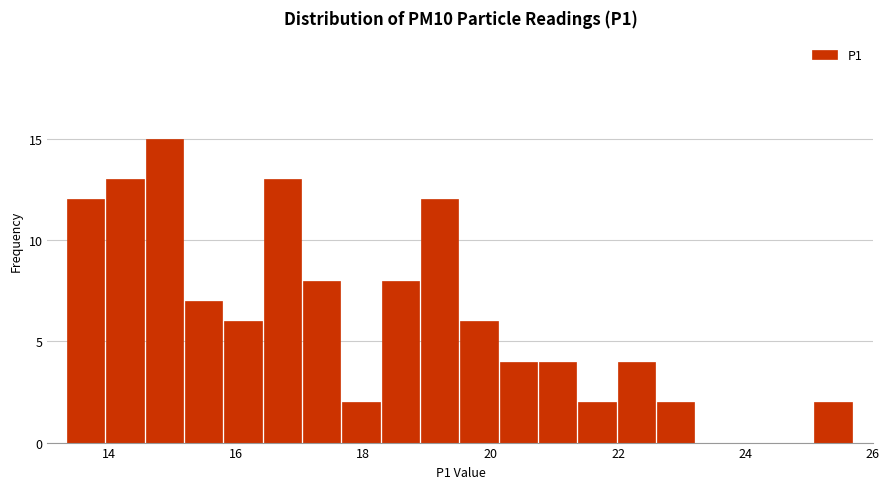

Around what value on the x-axis is the tallest bar? Give the approximate position of its centre, as read against the axis.

14.8